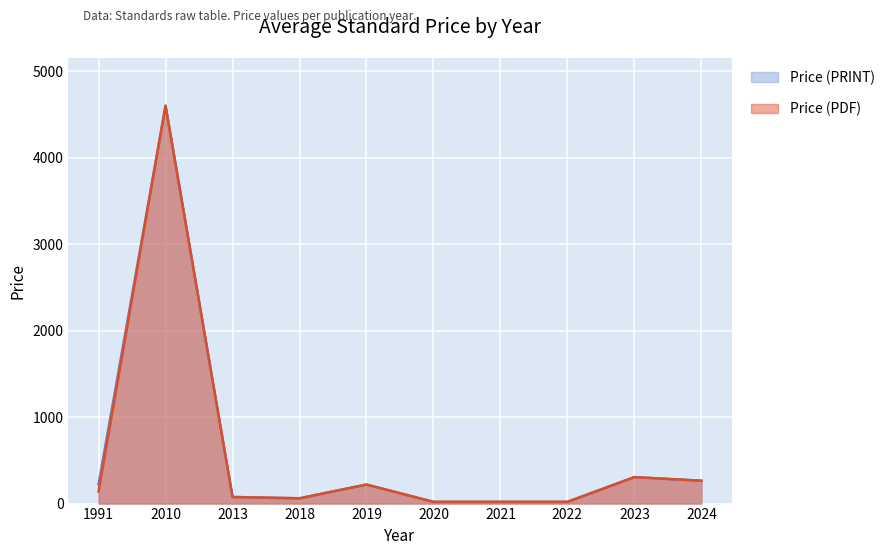

What is the difference between the maximum and minimum values in the Price (PRINT) series?

4580